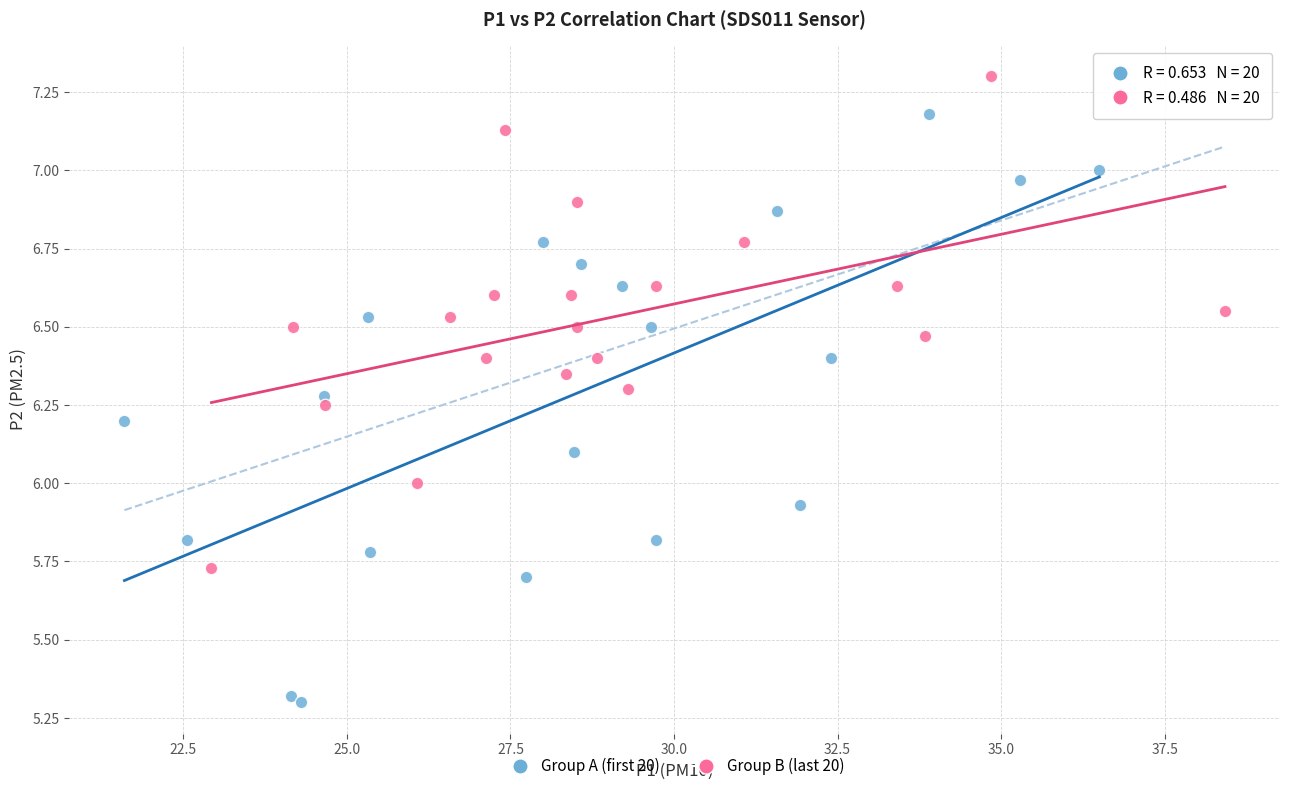

Which series contains the highest Y value?

Group B (last 20)